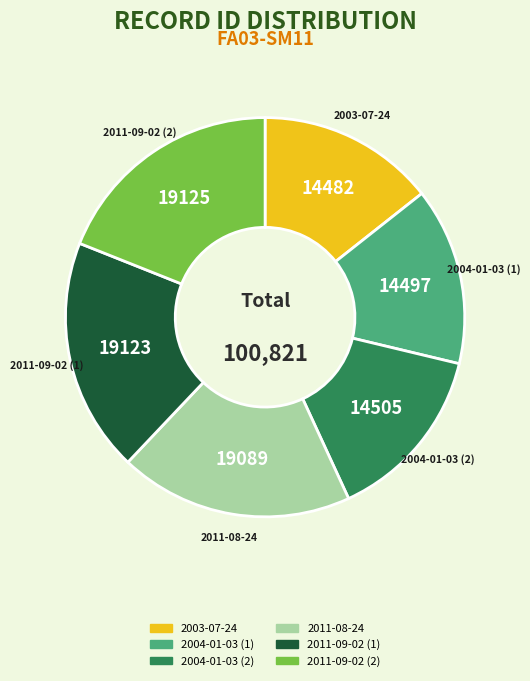

Count the number of slices in the pie.

6